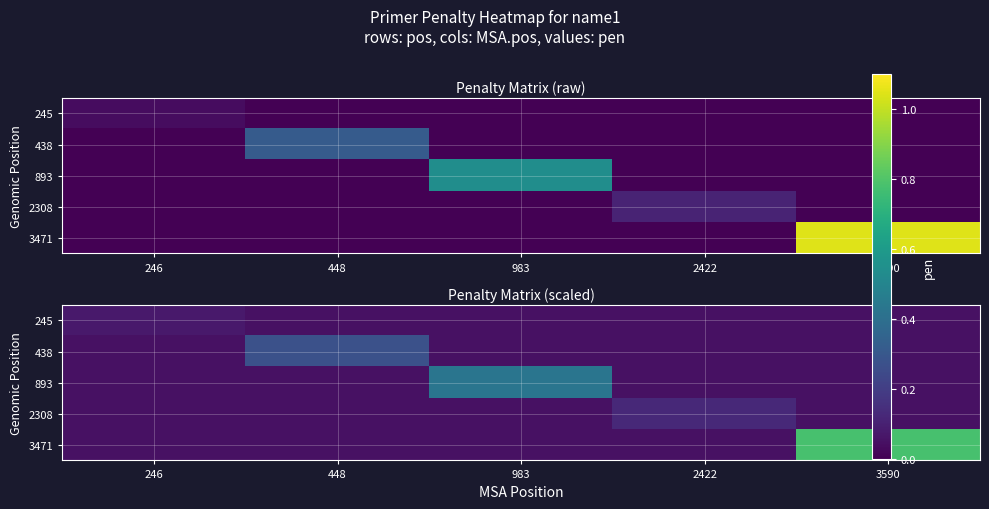

Rank the series by their maximum value, from highest to lowest.

3471, 893, 438, 2308, 245